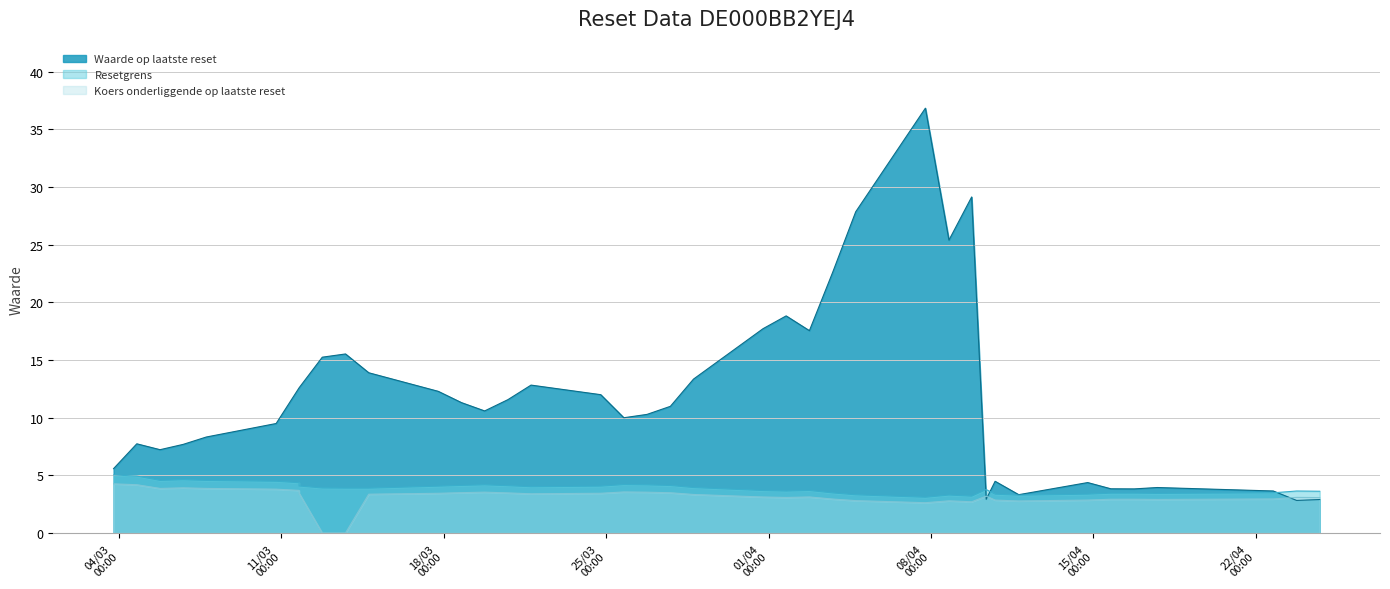

True or false: Waarde op laatste reset has more than 2 interior local peaks.

True